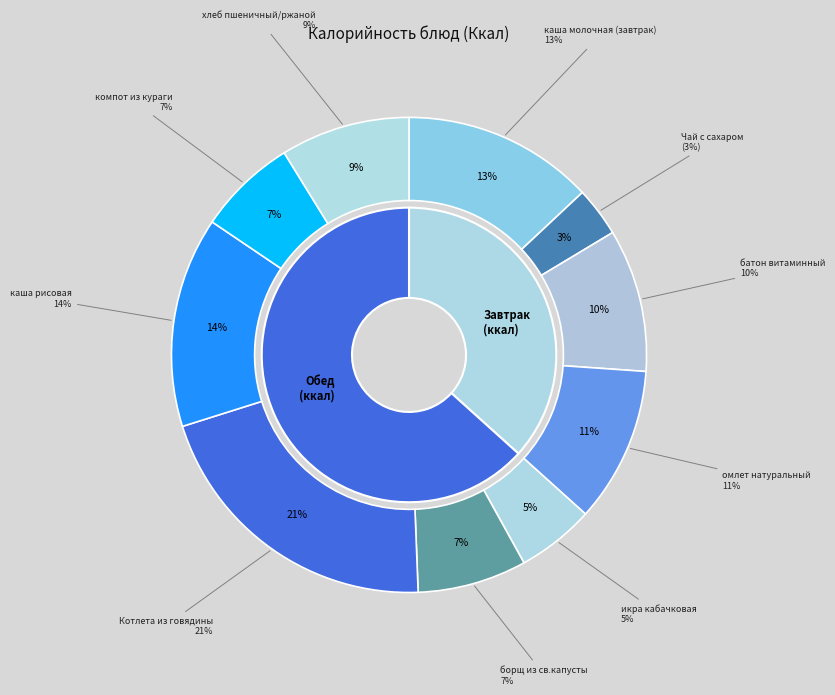

How many slices are in this pie chart?

10